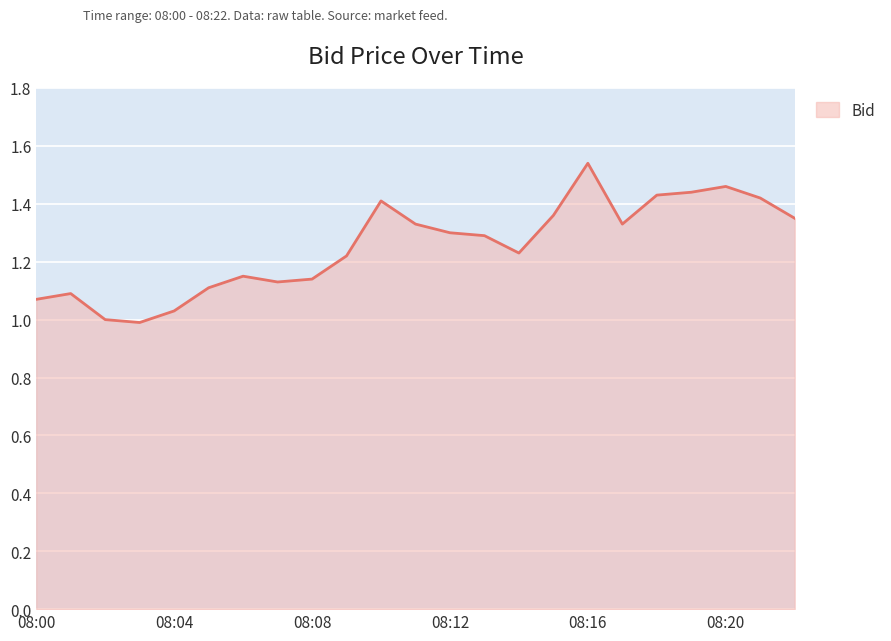

What is the value of the 14th point from the left?

1.3